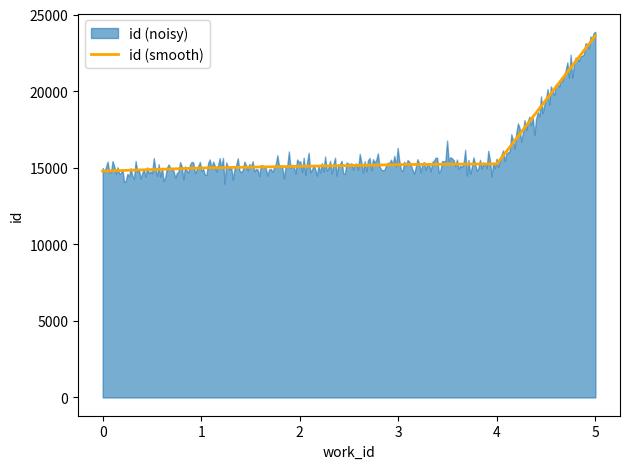

The chart shows a value of 4958 at 5510. True or false?

False